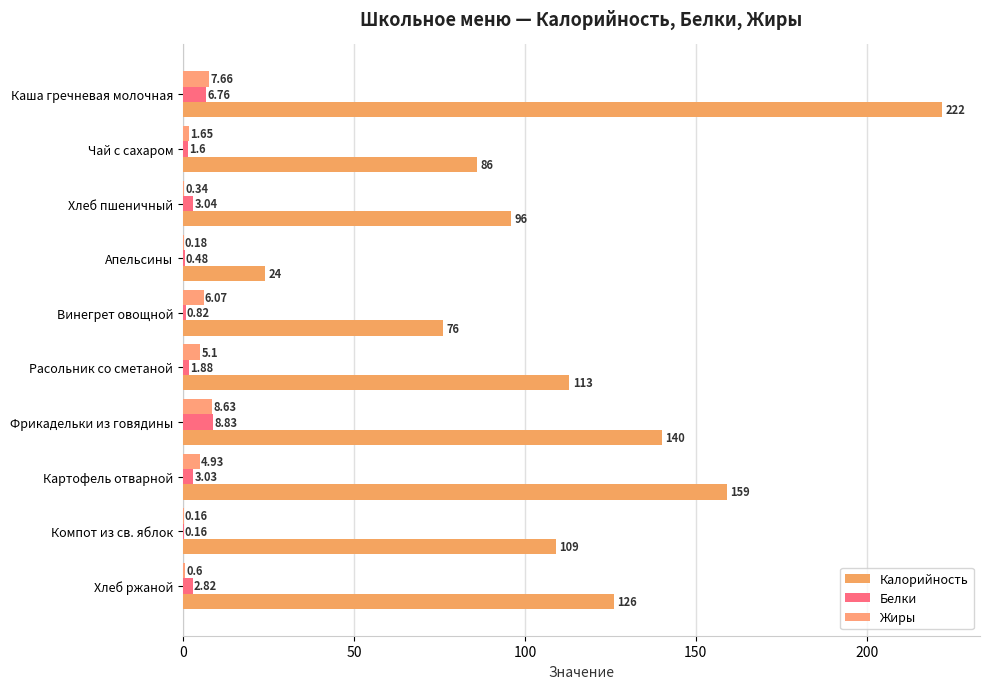

What are all the series names shown in the legend?

Калорийность, Белки, Жиры